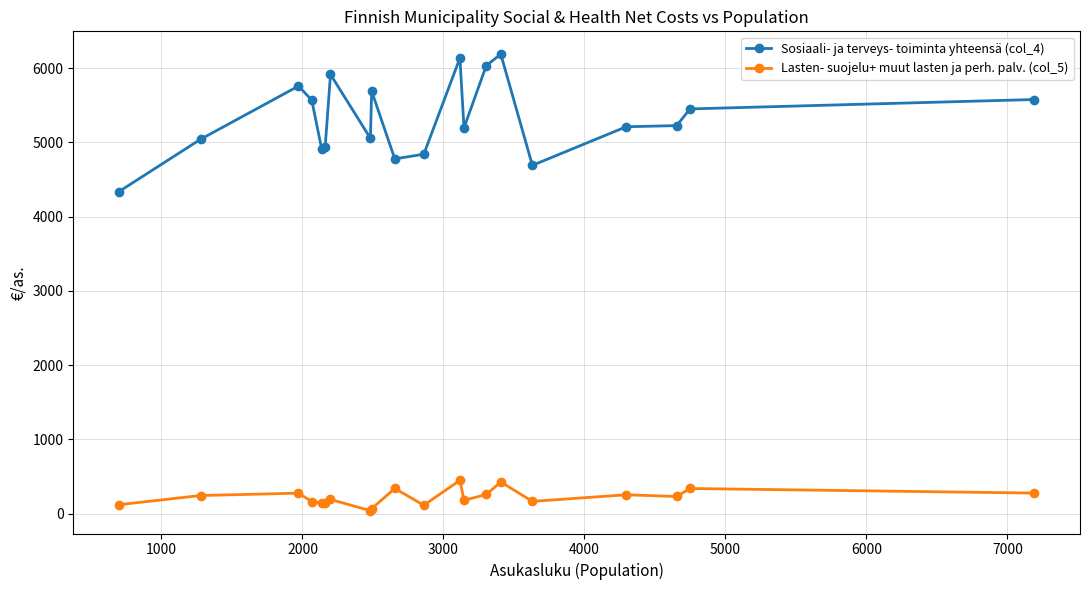

What is the value of the Sosiaali- ja terveys- toiminta yhteensä (col_4) point at the 14th from the left?

6033.6